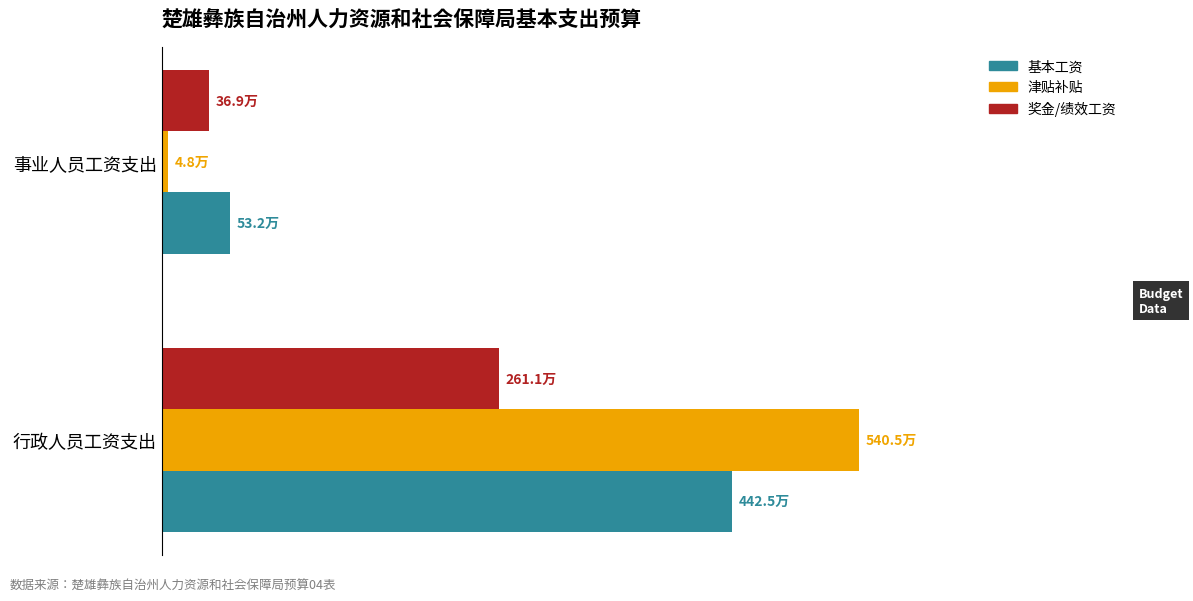

What are all the series names shown in the legend?

基本工资, 津贴补贴, 奖金/绩效工资